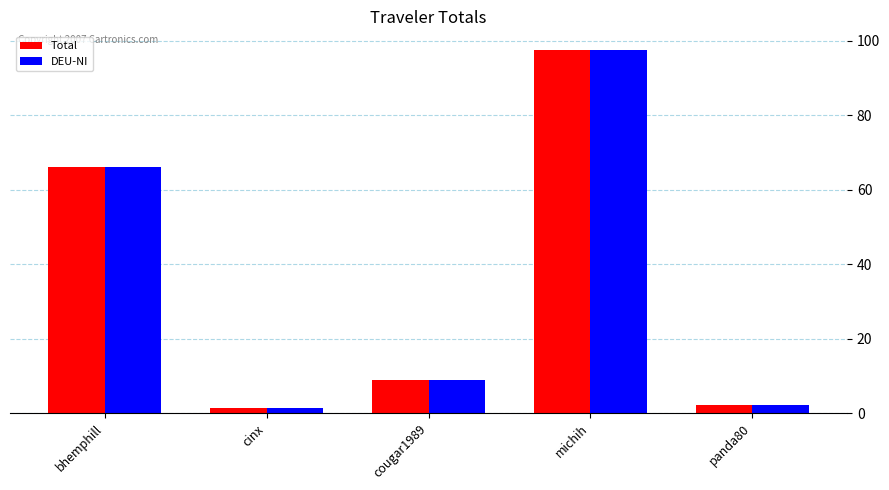

Is it true that DEU-NI equals 3.7 at cougar1989?

False